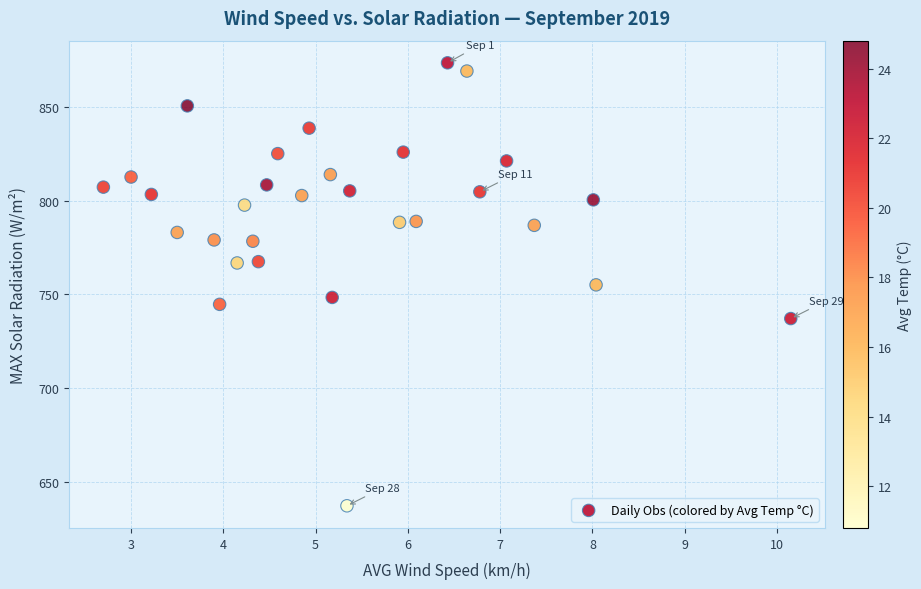

What is the range of Y values (max minus min)?

236.6